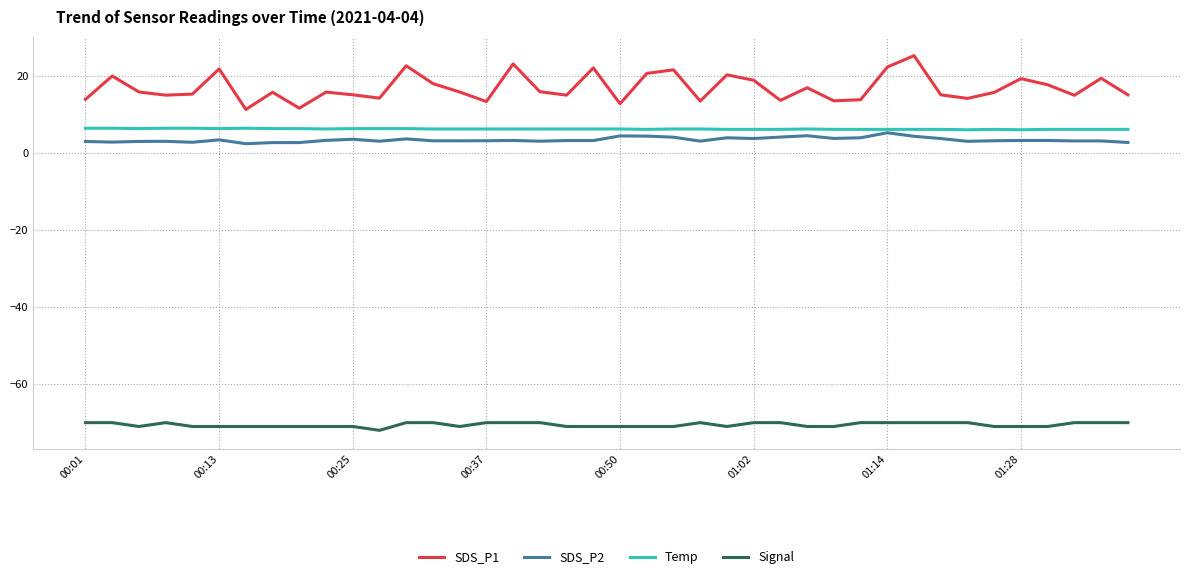

Which series has the widest spread of values?

SDS_P1